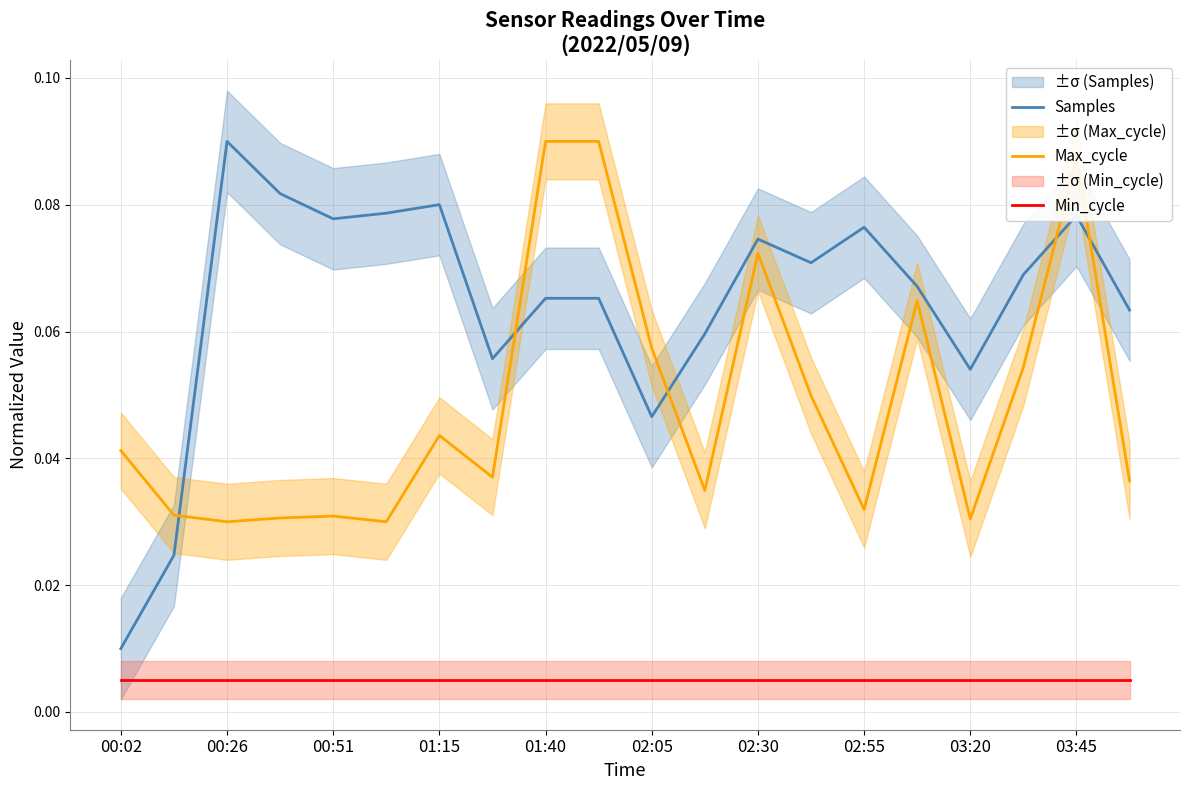

How many lines are shown in the chart?

3